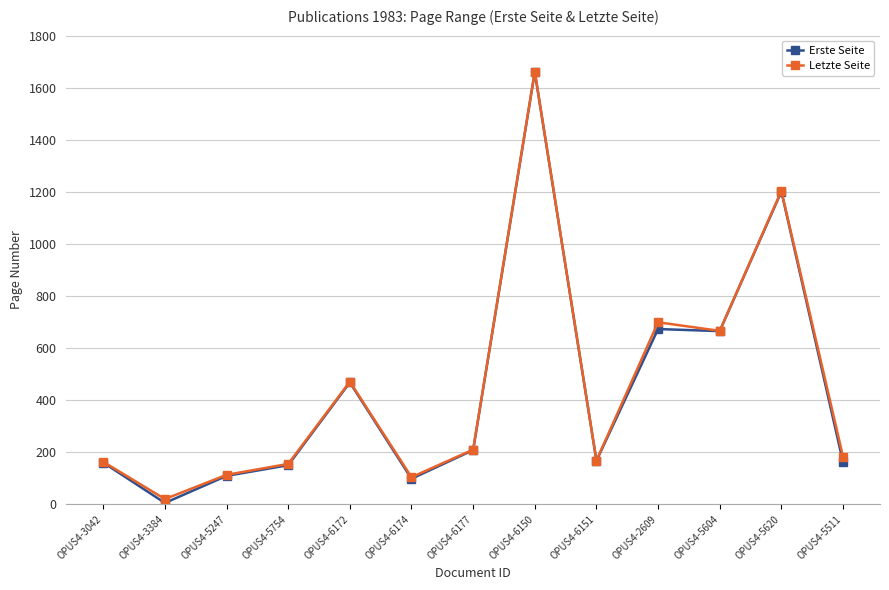

What is the difference between the maximum and second lowest values in the Erste Seite series?

1562